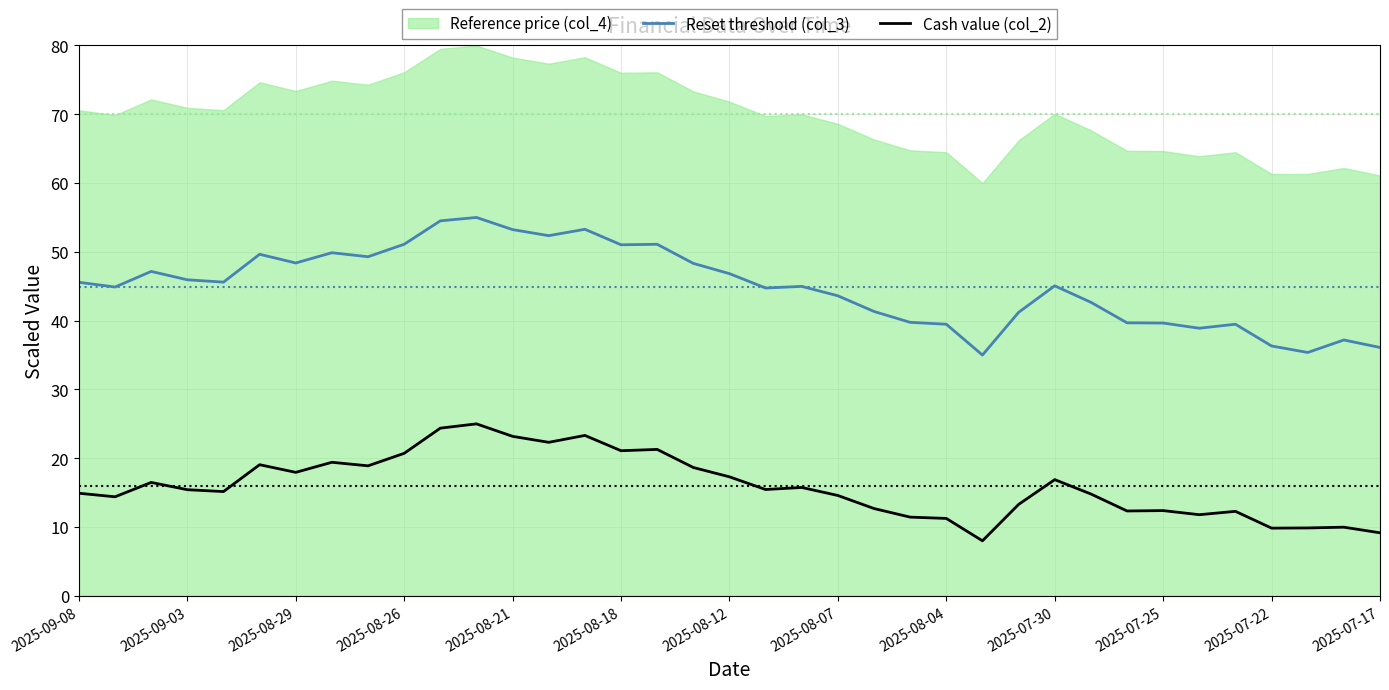

What is the maximum value for Cash value (col_2)?

25.0